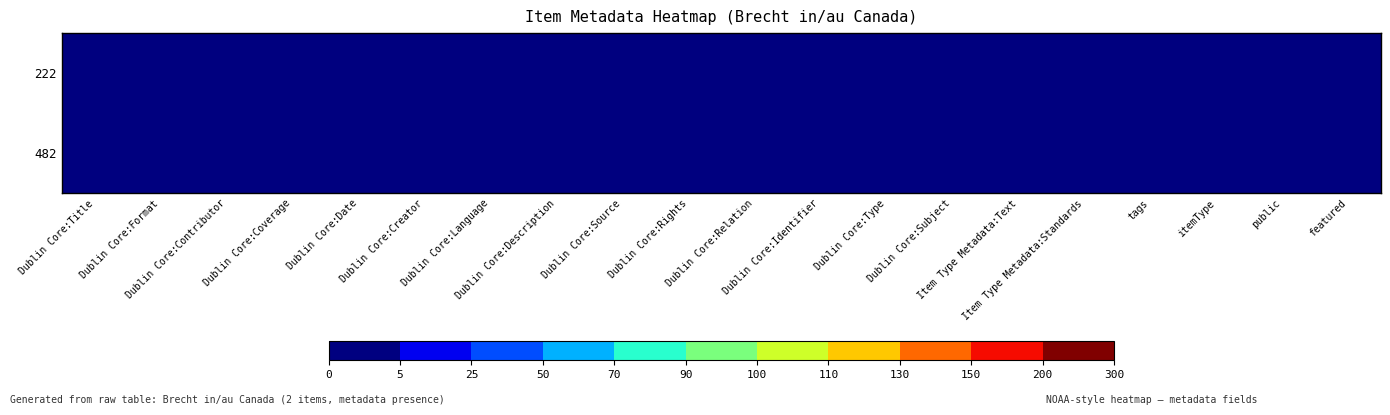

At which category is the sum across all series the highest?

Dublin Core:Title